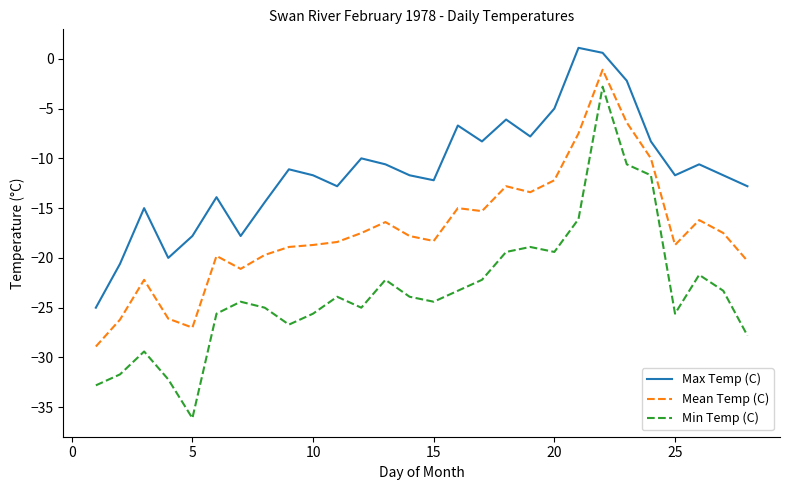

In Max Temp (C), how many points are lower than both neighbors (excluding endpoints)?

7